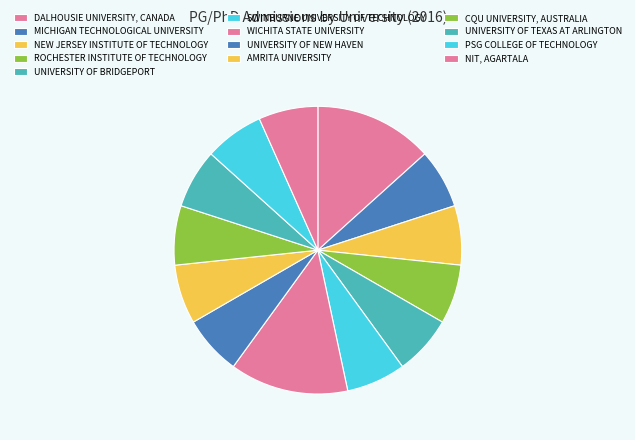

To the nearest percent, what portion does NIT, AGARTALA represent?

7%